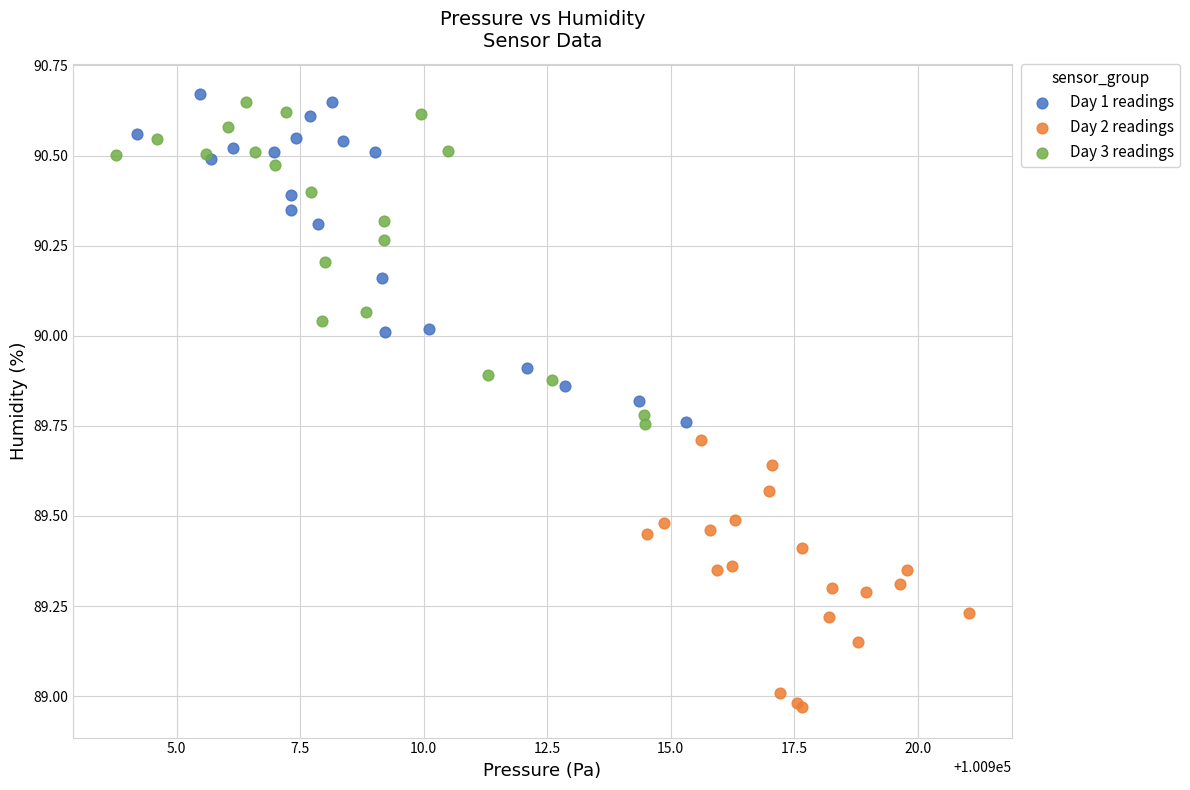

Which series contains the lowest Y value?

Day 2 readings